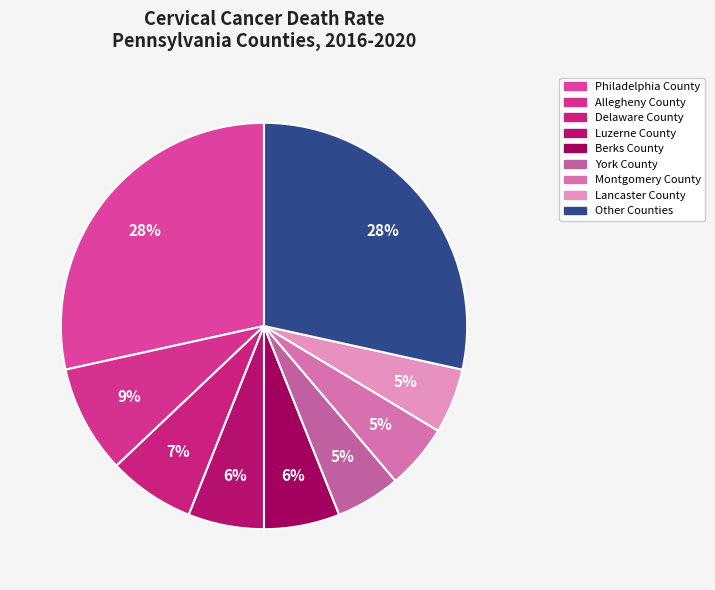

Count the number of slices in the pie.

9